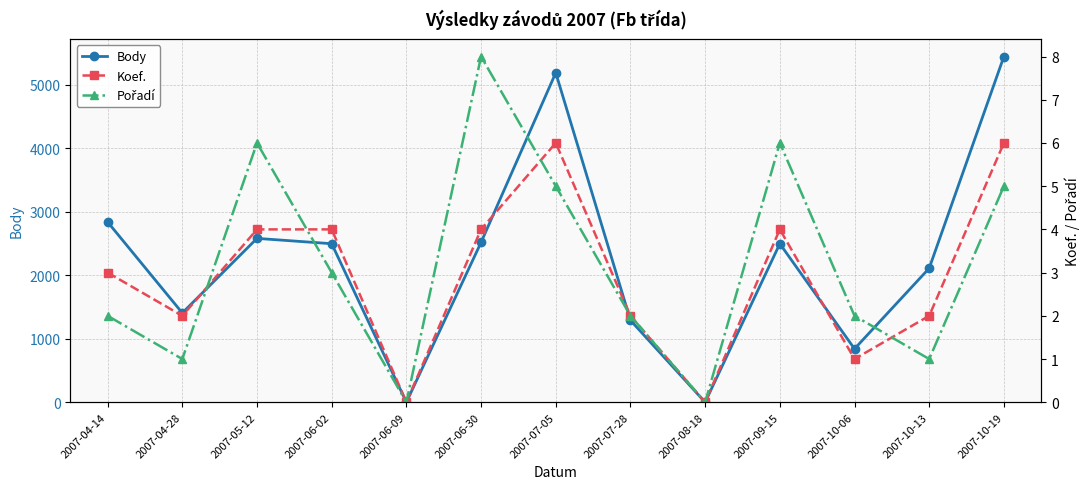

Is it true that Body equals 2609 at 2007-06-09?

False